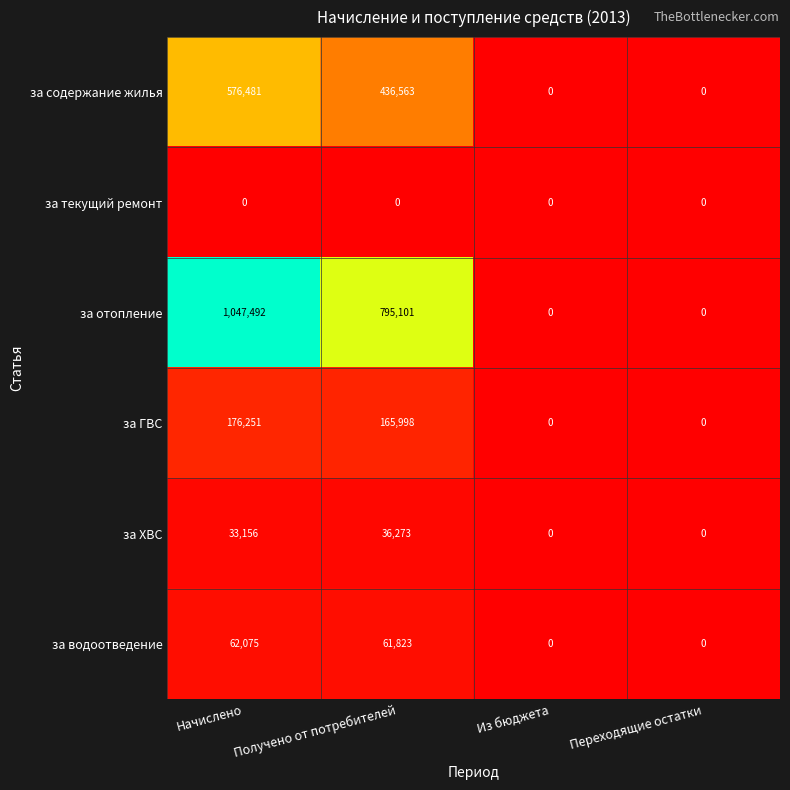

Which series changed the most between Начислено and Переходящие остатки?

за отопление